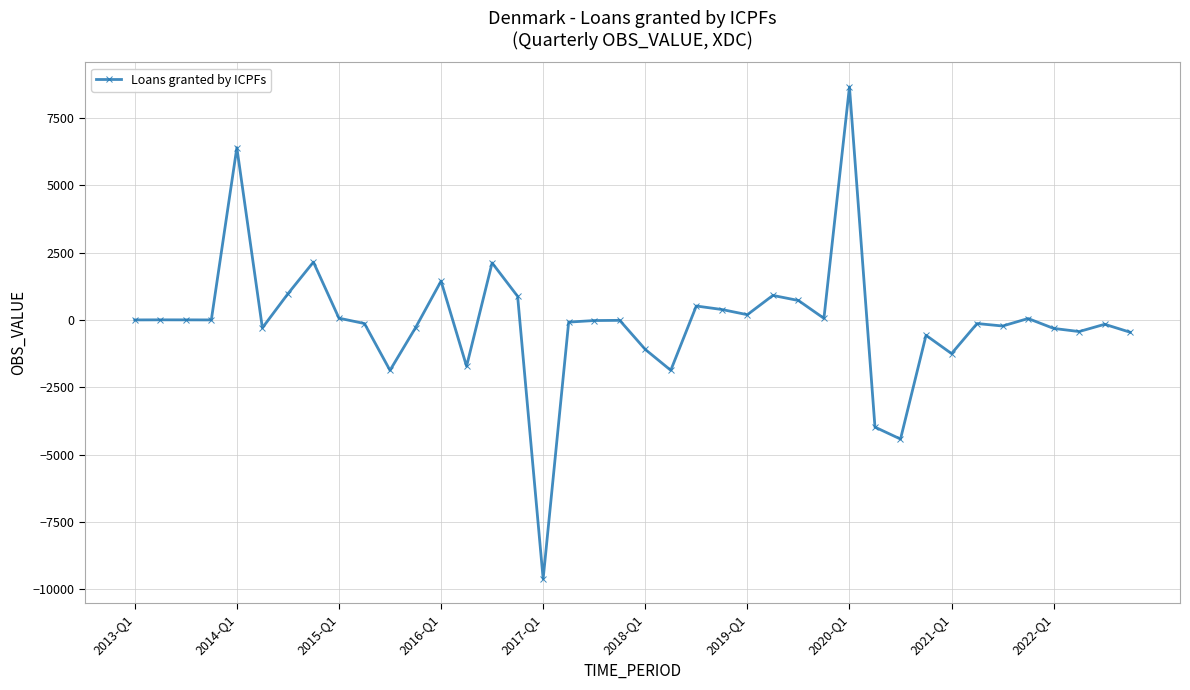

What is the value of the 36th point from the left?

52